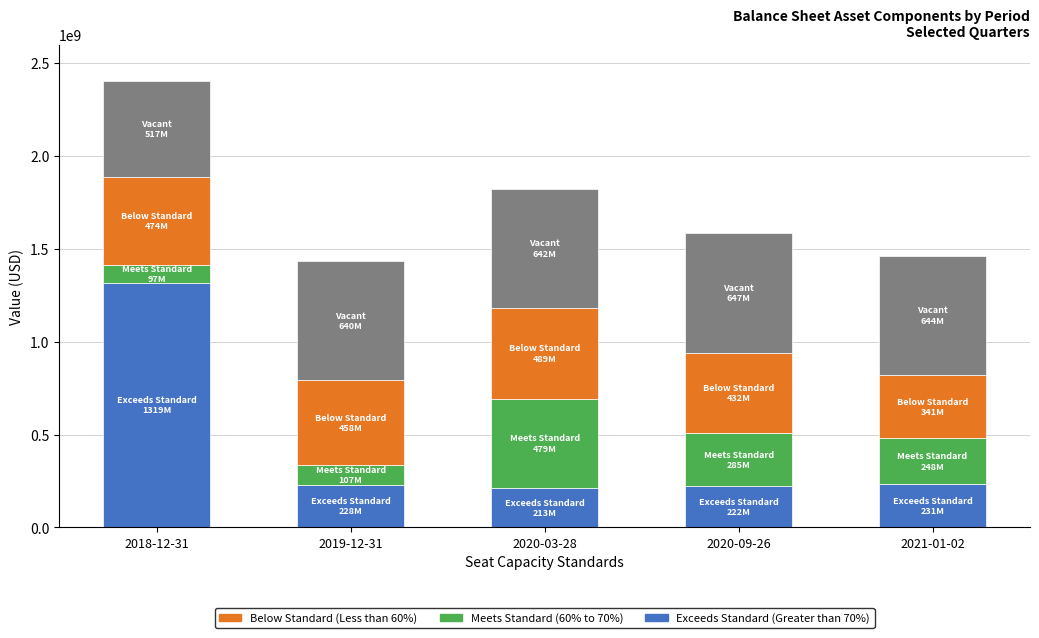

At which category is the sum across all series the highest?

2018-12-31